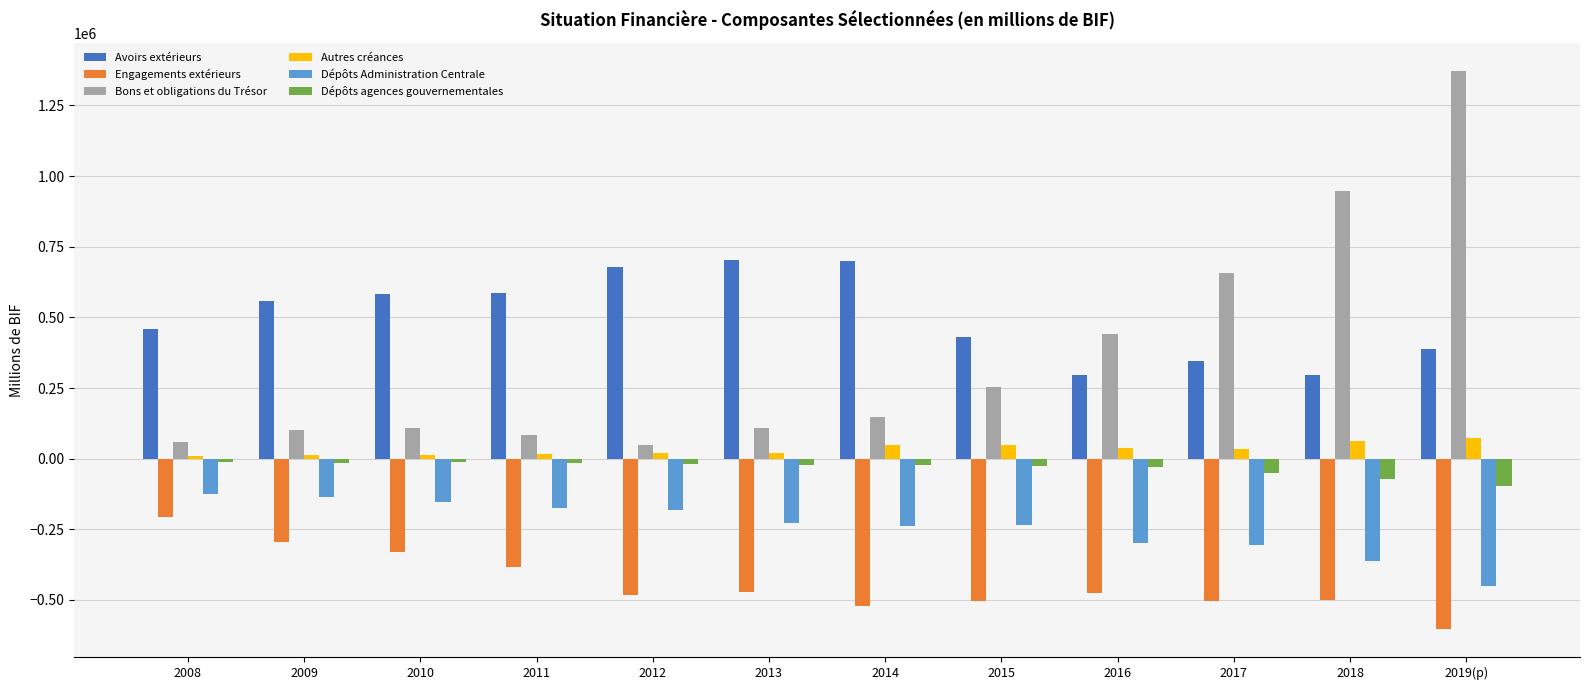

Which series has the largest total across all categories?

Avoirs extérieurs